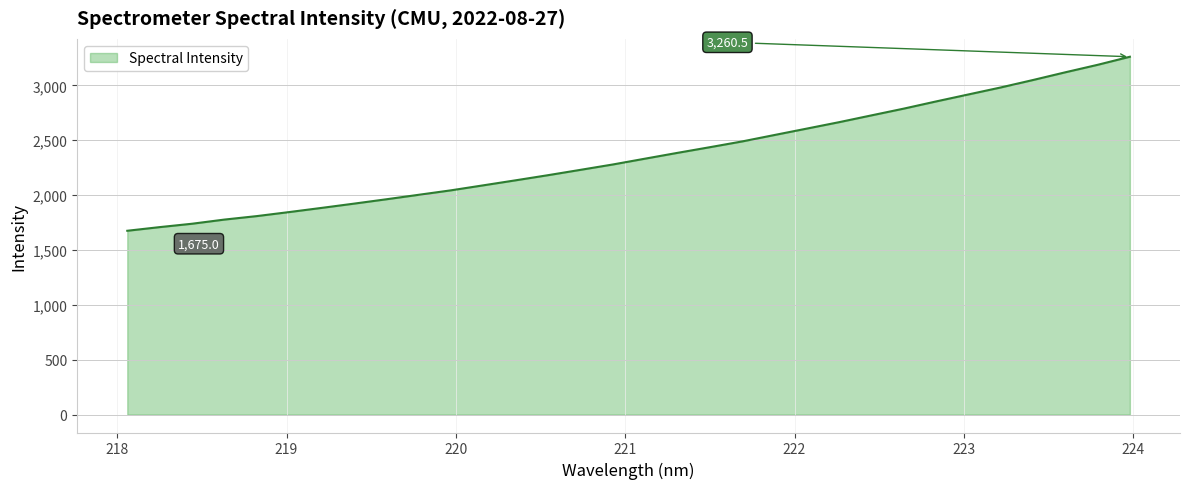

What is the maximum value shown in the chart?

3260.5